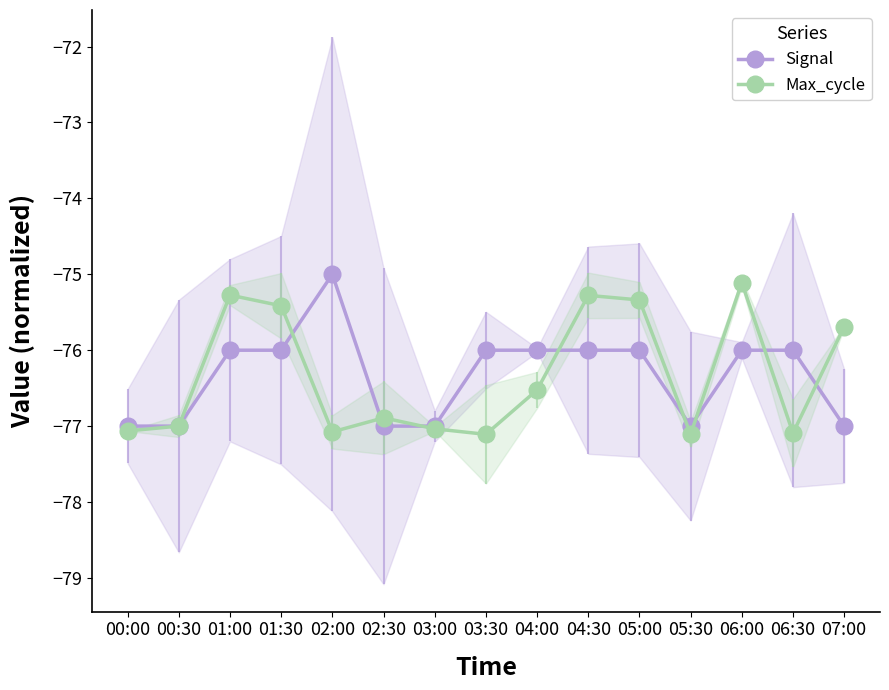

Where do Max_cycle and Signal first cross each other?

00:00 and 00:30